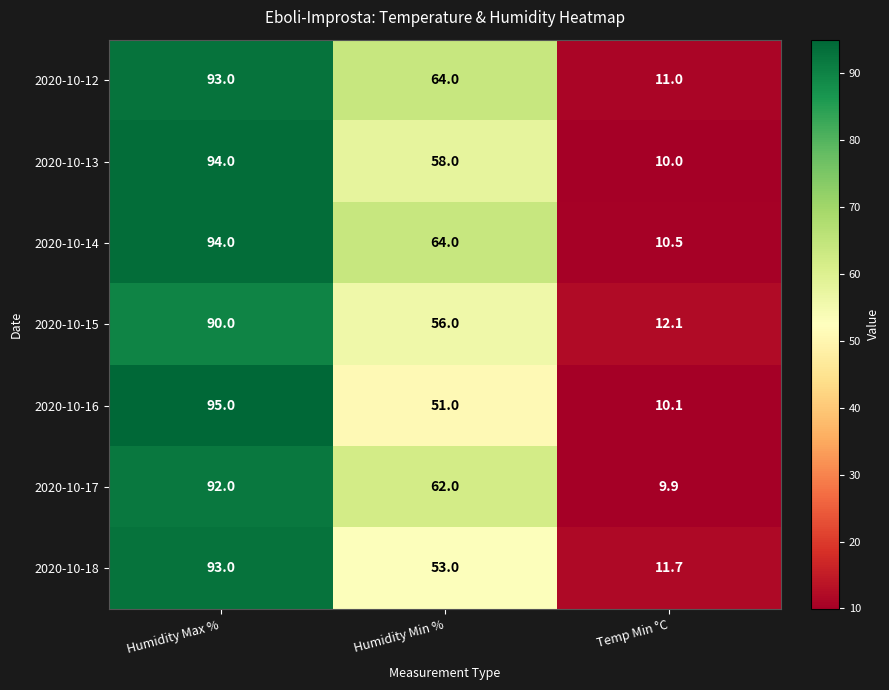

Which series has the widest spread of values?

2020-10-16